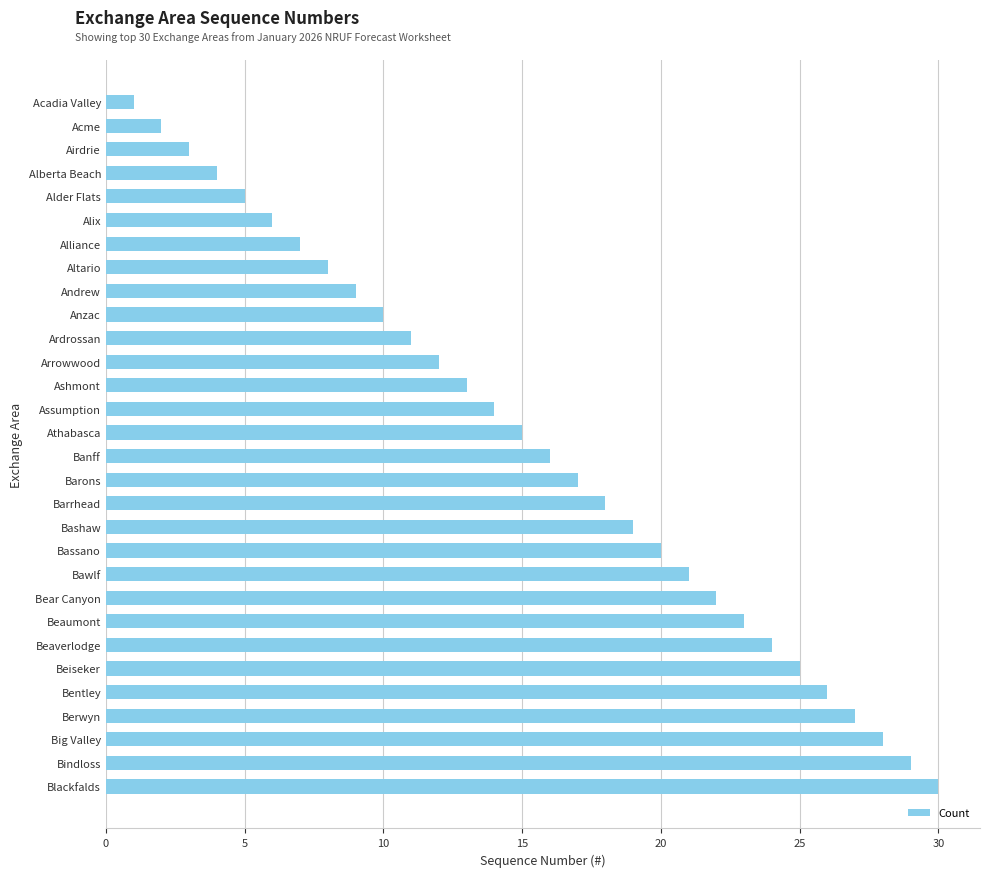

What is the difference between the maximum and second lowest values?

28